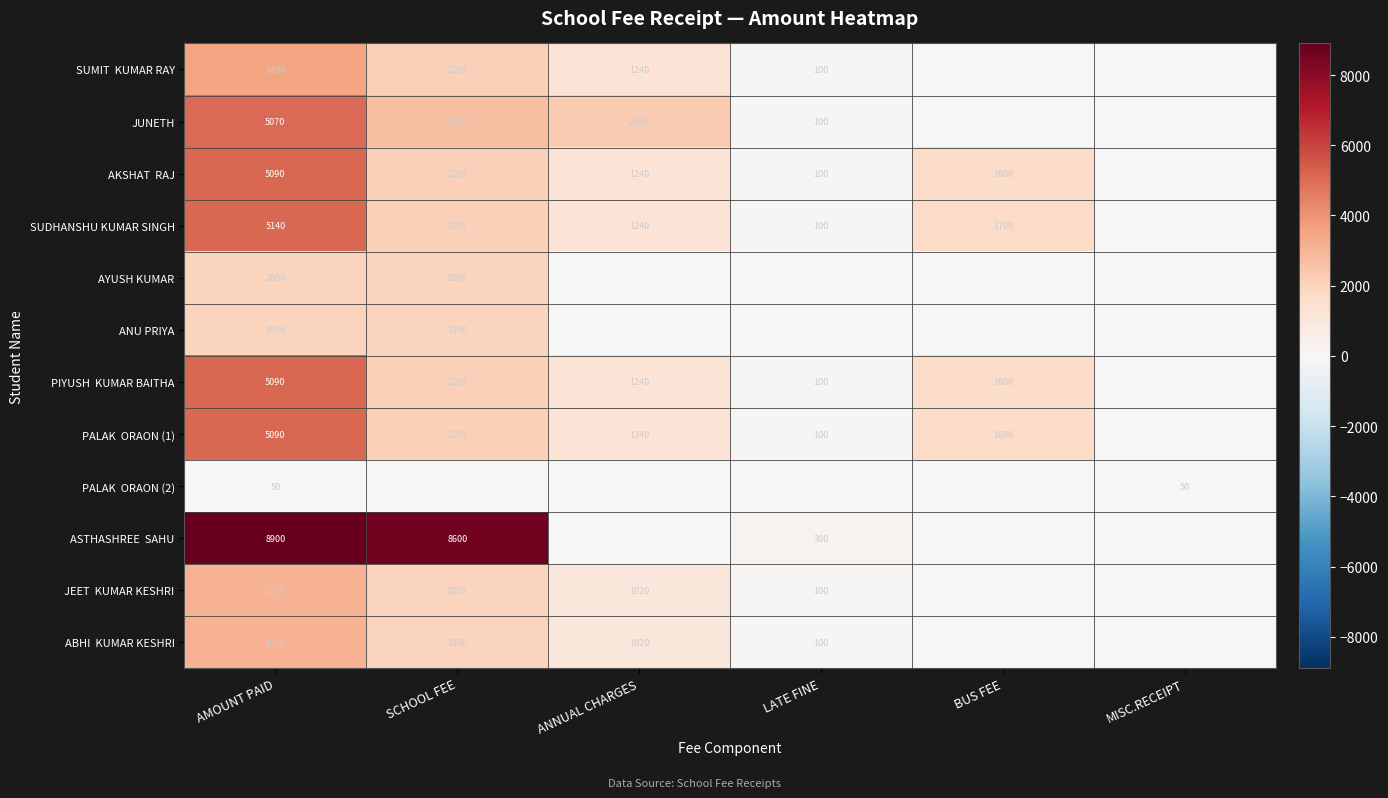

True or false: JUNETH has a value of 51 at LATE FINE.

False